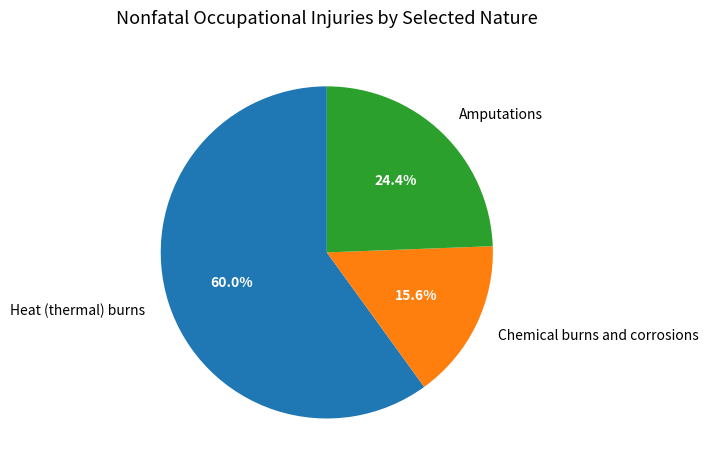

To the nearest percent, what portion does Amputations represent?

24%